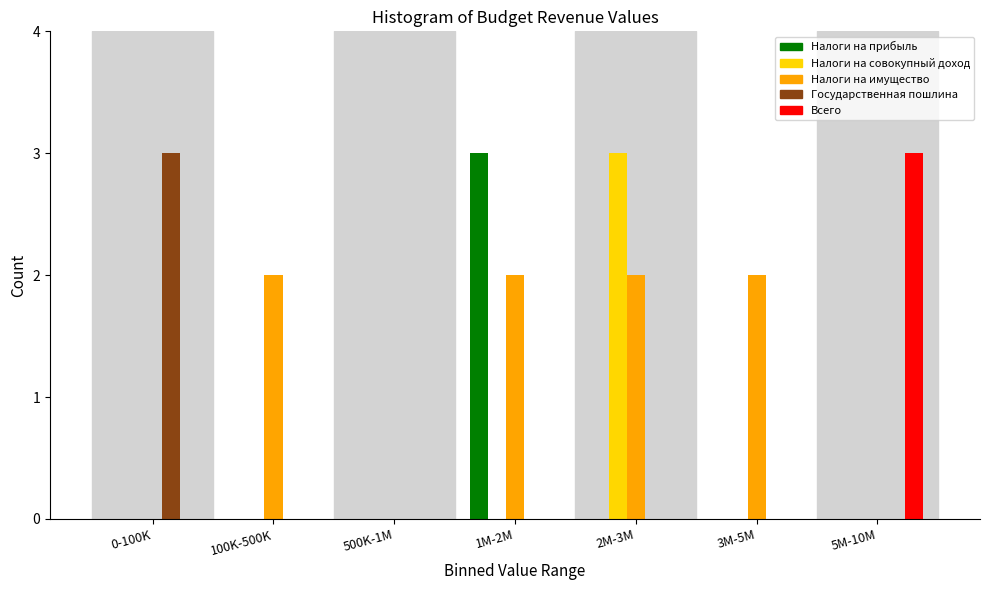

Which series changed the most between 3M-5M and 5M-10M?

Всего